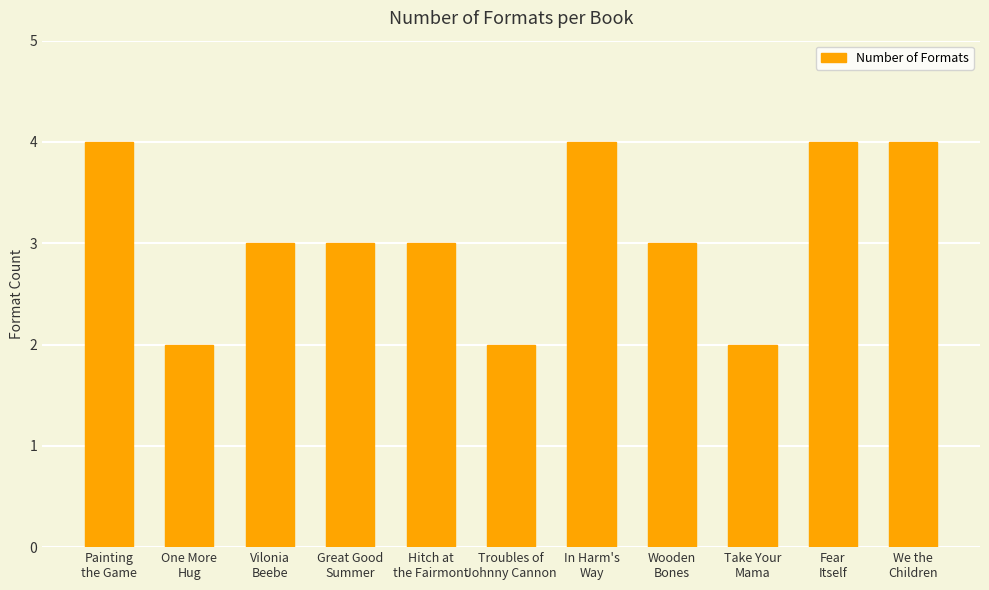

What is the average value?

3